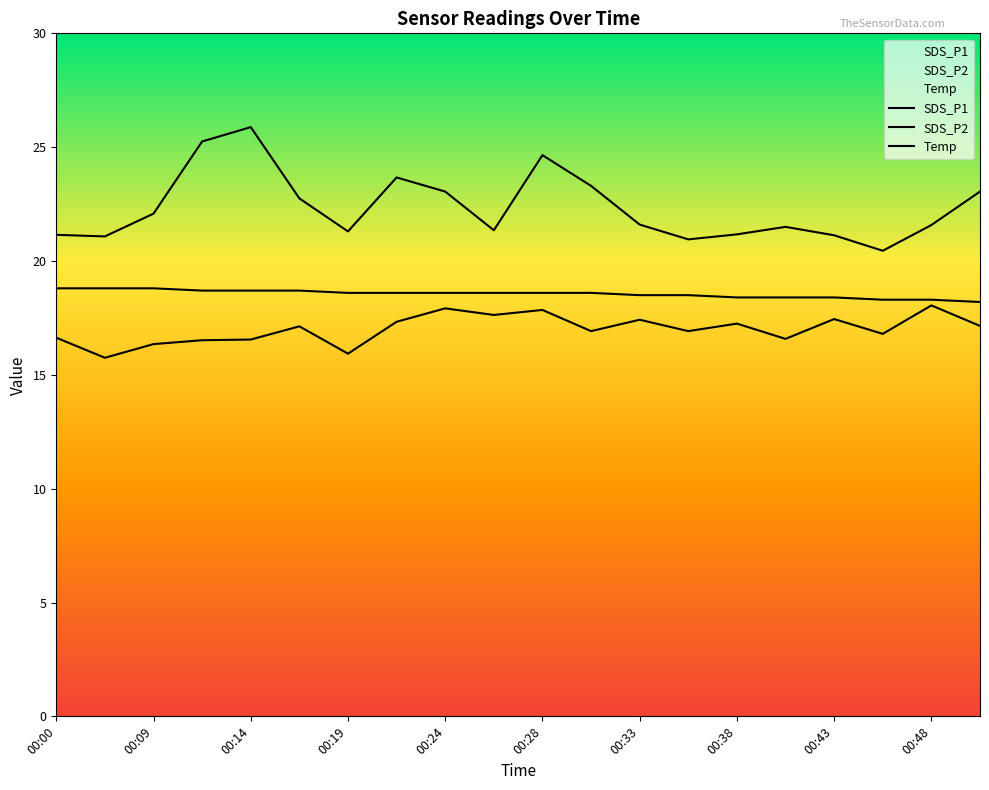

At which category does SDS_P1 reach its first local peak?

00:14